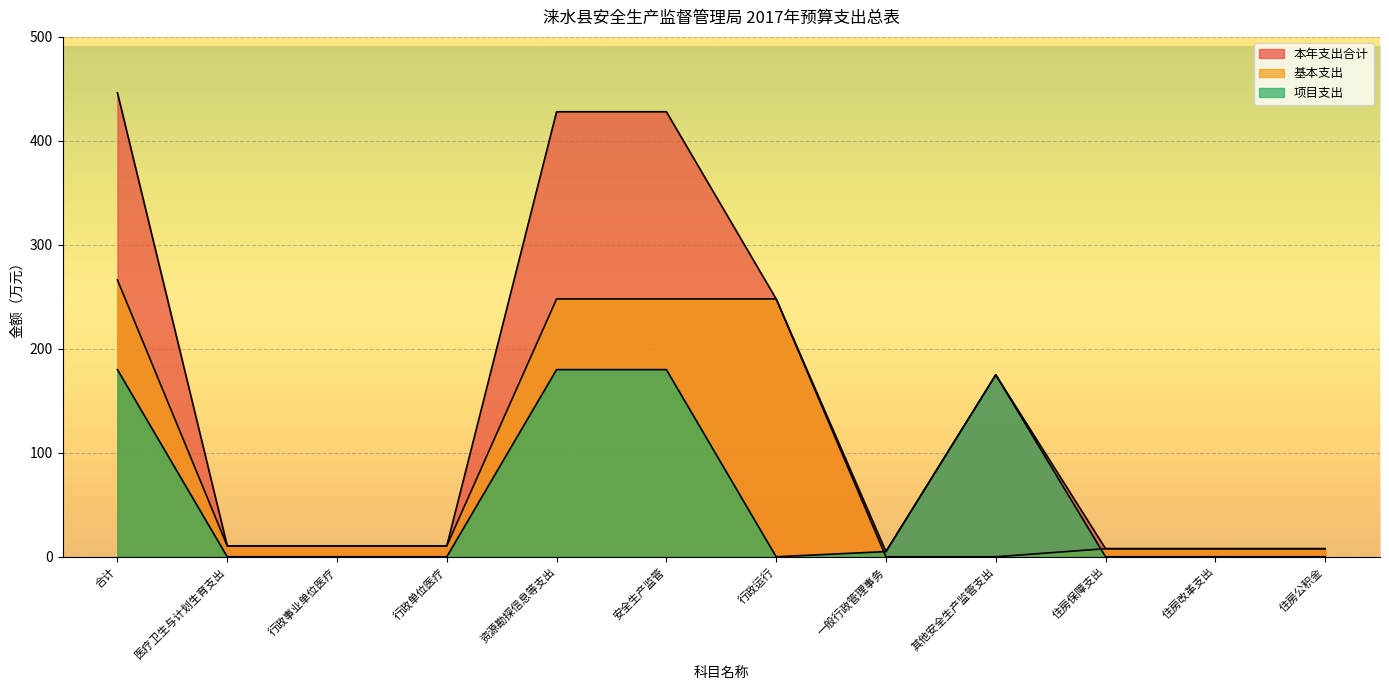

What is the value of the 项目支出 point at the 1st from the left?

180.0